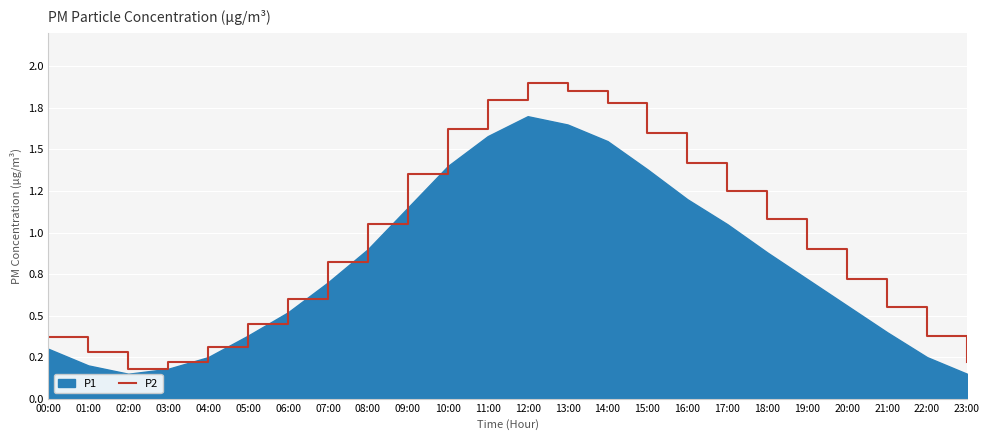

Which category has the lowest value across all series?

02:00